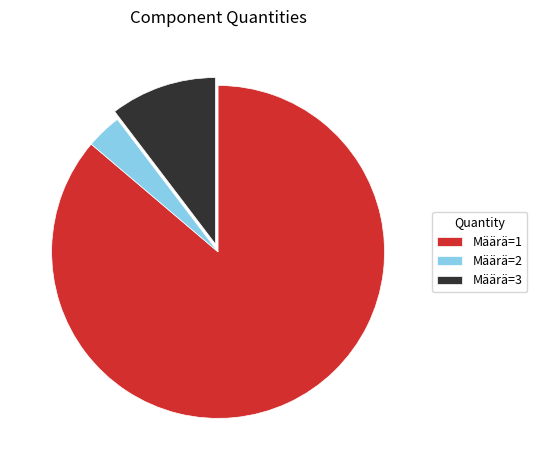

True or false: Määrä=3 accounts for 10% of the total.

True